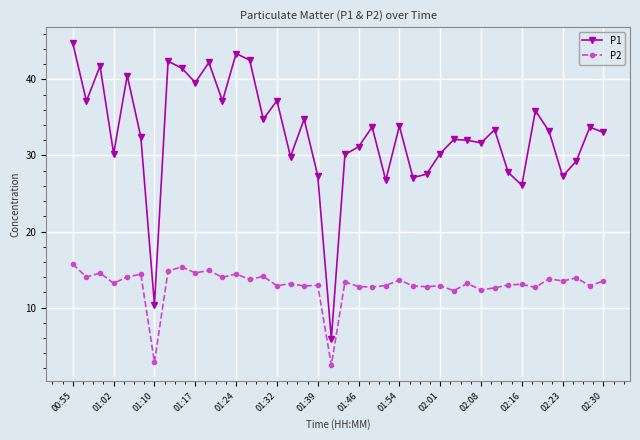

What is the smallest value displayed?

2.5